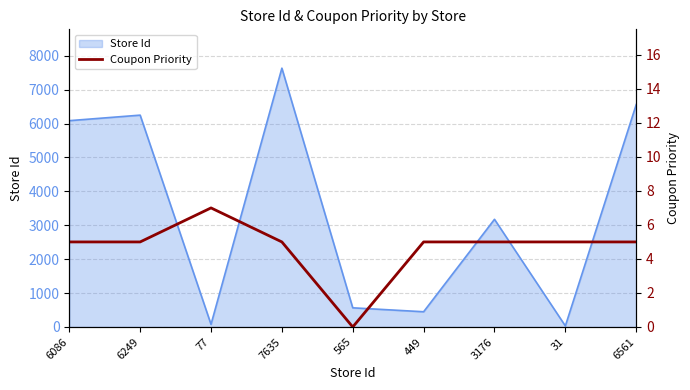

Reading right to left, transcribe all the data shown in this chart.

6561=5	31=5	3176=5	449=5	565=0	7635=5	77=7	6249=5	6086=5